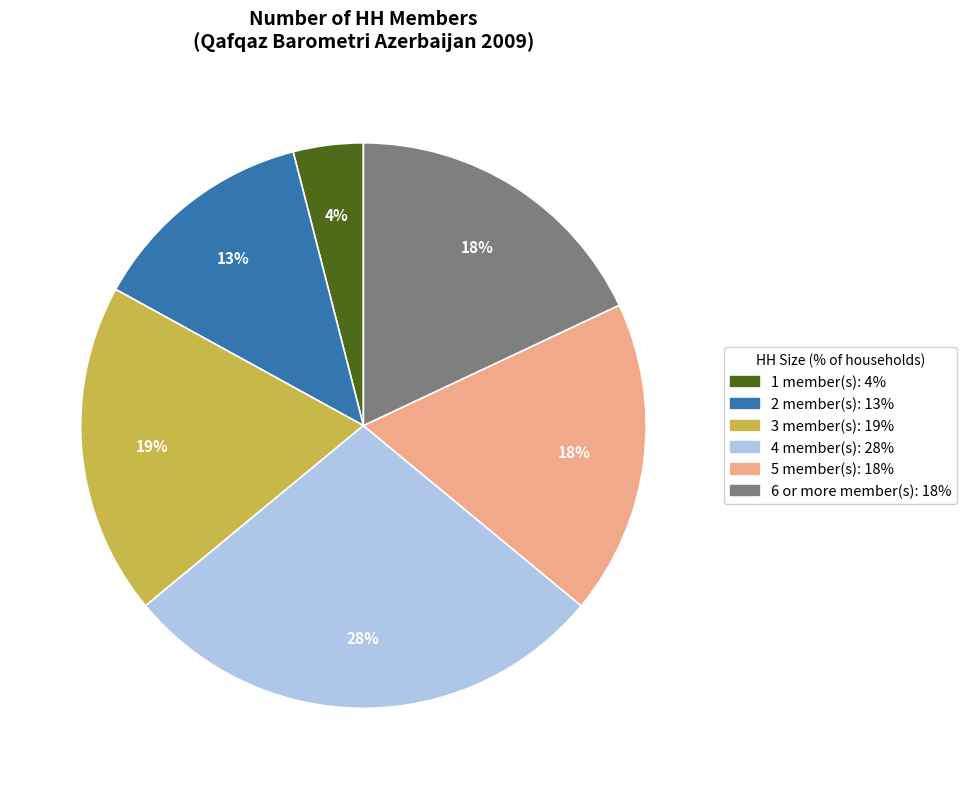

To the nearest percent, what portion does 2 represent?

13%